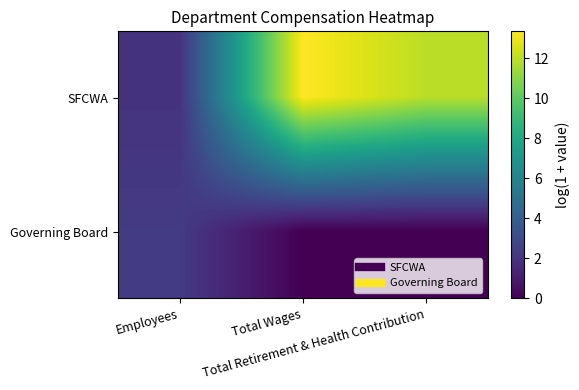

What is the spread (max minus min) of values at Total Wages?

13.4